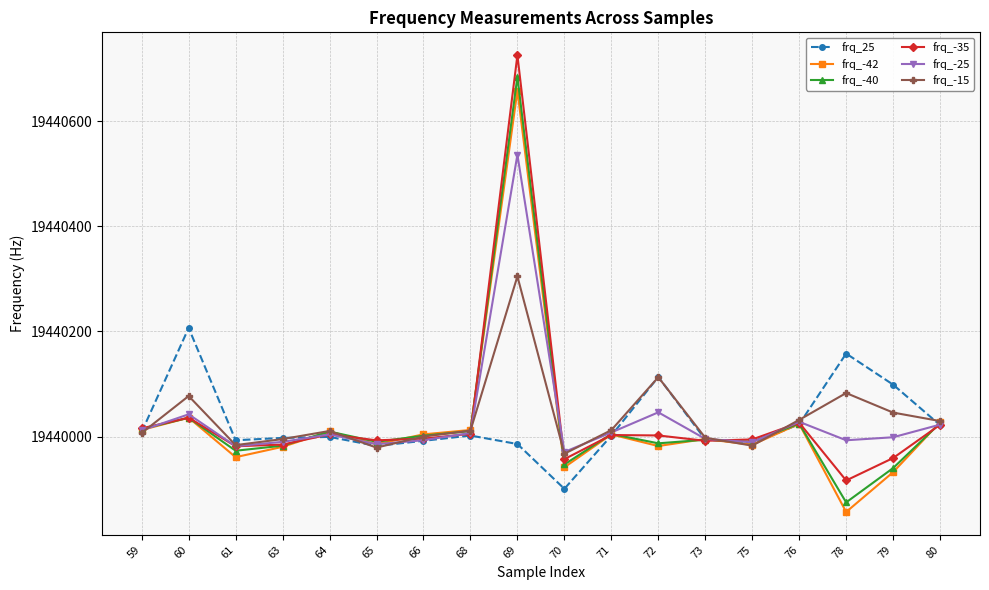

At which label is frq_-40 closest to 19440279?

60